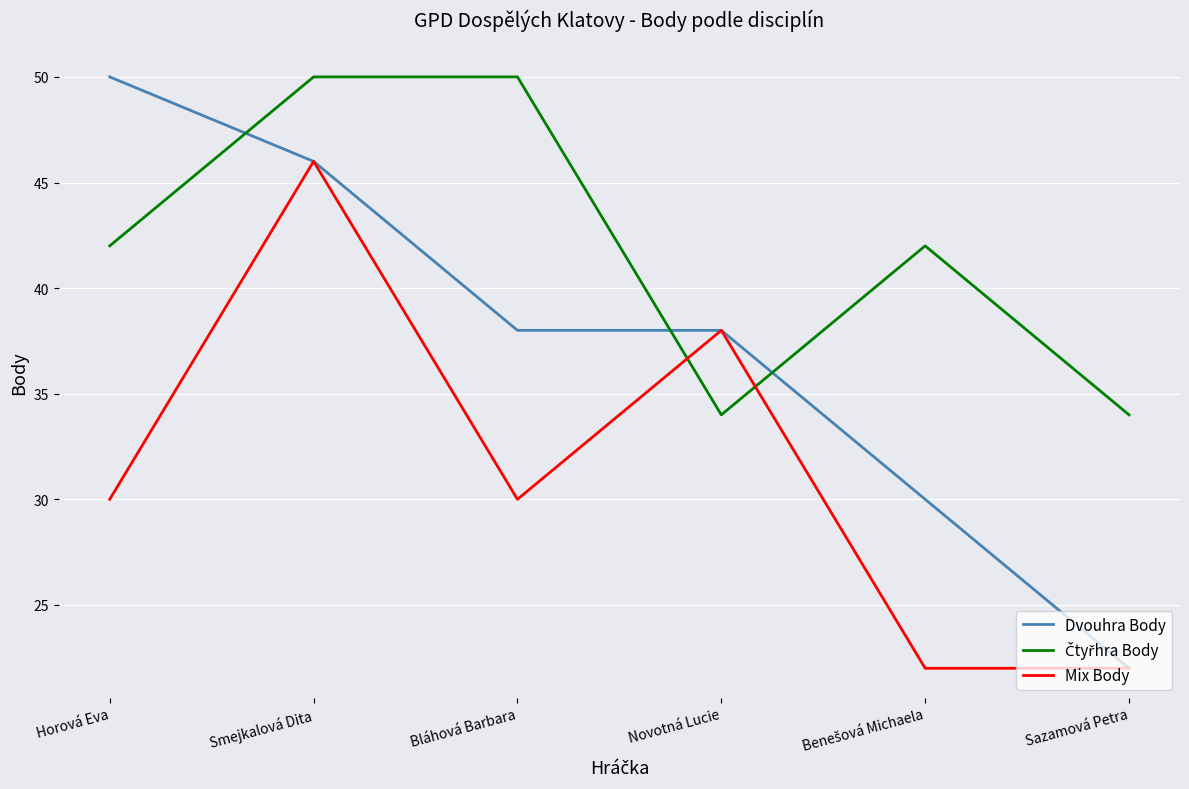

Does the chart have visible grid lines?

Yes